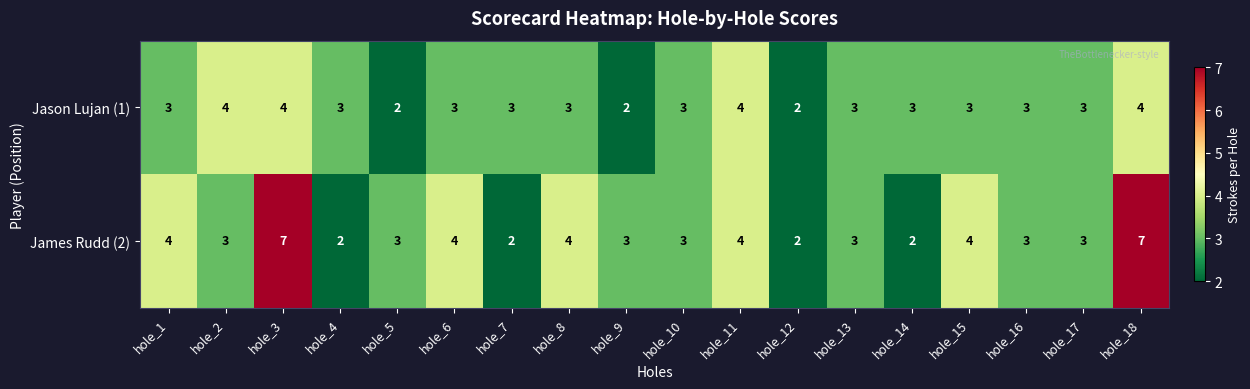

True or false: Jason Lujan (1) has a value of 6 at hole_18.

False